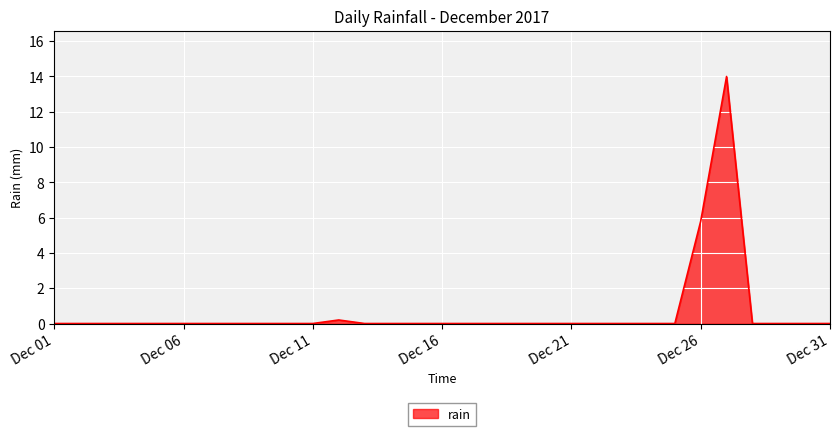

Does the chart display data point markers on the line(s)?

No